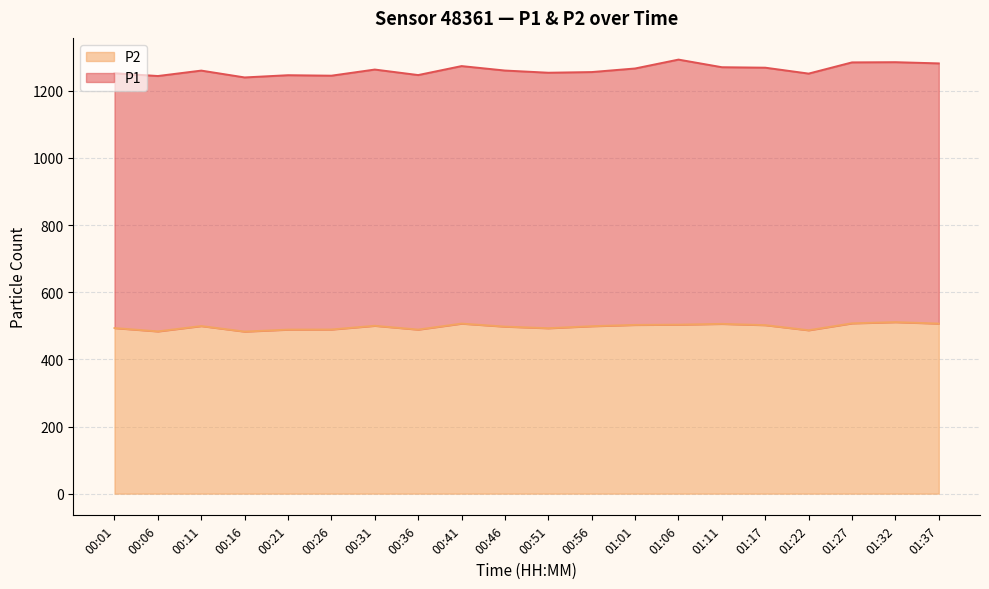

What is the label of the 14th point from the left?

01:06